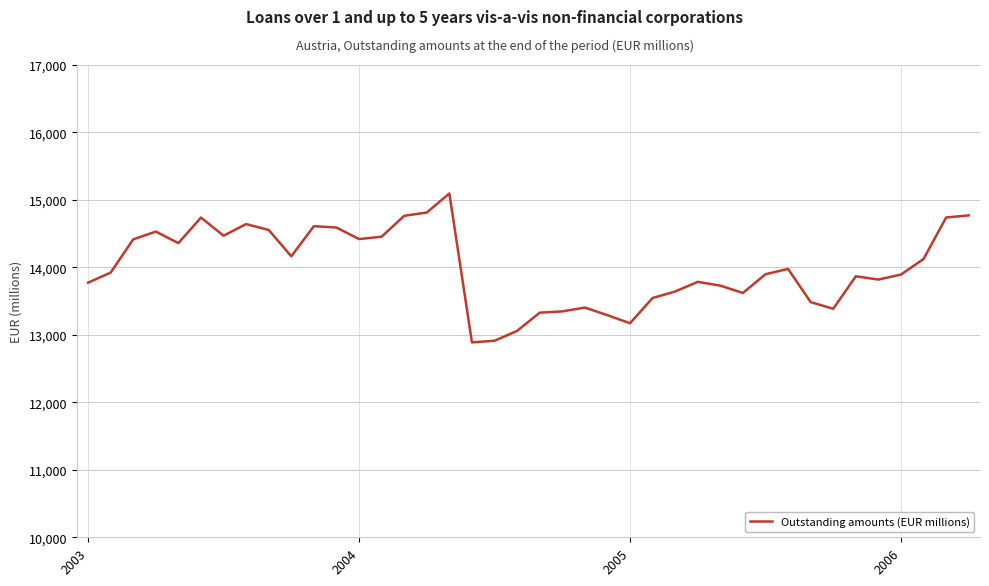

How many lines are shown in the chart?

1